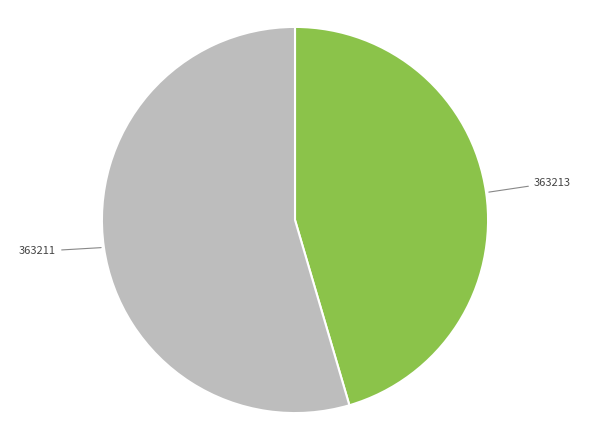

Is there a majority slice in this chart?

Yes